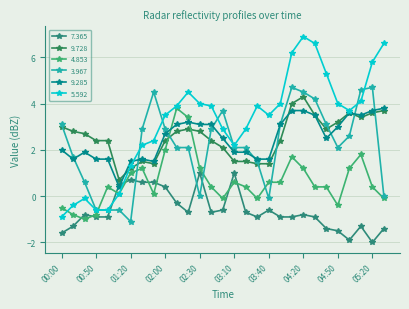

Does the chart have visible grid lines?

Yes